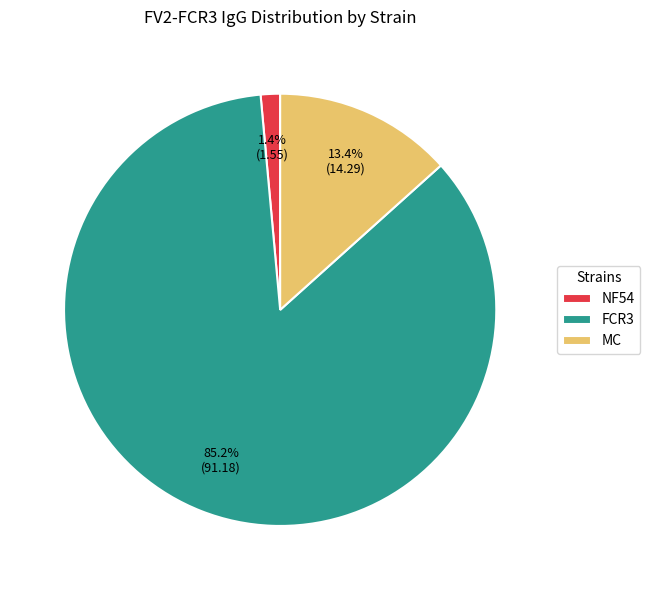

To the nearest percent, what is the difference between the largest and smallest slice percentages?

84%